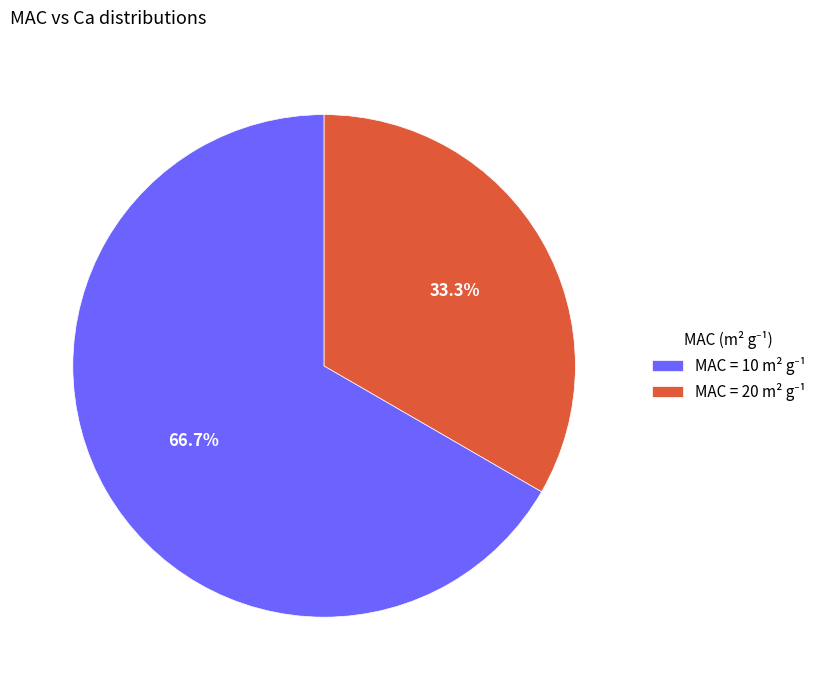

Is there any slice that represents more than half of the pie?

Yes